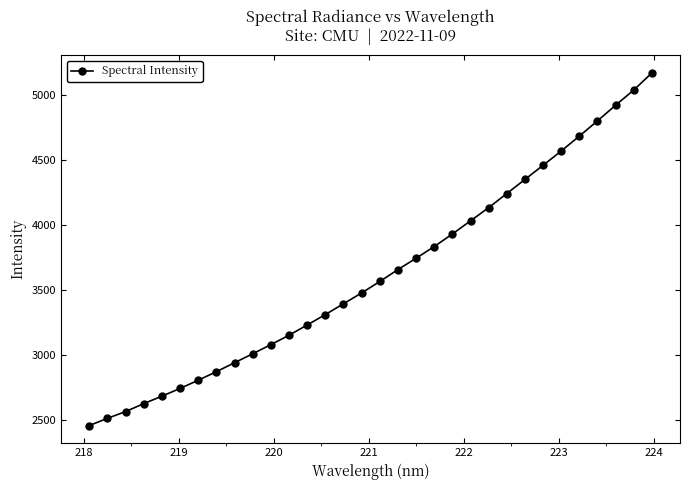

What is the value of the 9th point from the left?

2938.2